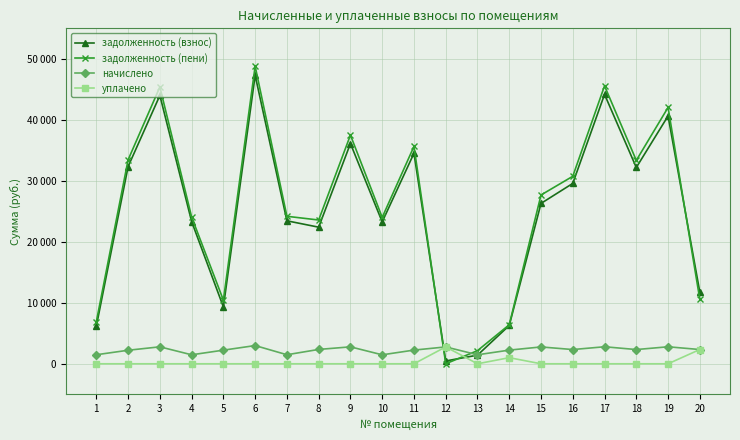

Reading left to right, list all the values displayed in this chart.

задолженность (взнос): 1=6158.4	2=32330.4	3=43995.4	4=23322.7	5=9312.0	6=47293.5	7=23440.6	8=22396.3	9=36110.0	10=23264.0	11=34514.3	12=460.7	13=1415.4	14=6278.4	15=26293.9	16=29574.2	17=44172.0	18=32181.9	19=40631.9	20=11732.2
задолженность (пени): 1=6898.6	2=33439.0	3=45384.8	4=24059.3	5=10428.0	6=48787.1	7=24180.8	8=23571.8	9=37497.6	10=23998.7	11=35635.9	12=0.0	13=2152.0	14=6398.2	15=27674.0	16=30740.4	17=45567.0	18=33348.1	19=42025.1	20=10560.3
начислено: 1=1480.6	2=2217.1	3=2778.8	4=1473.1	5=2232.0	6=2987.2	7=1480.6	8=2351.0	9=2775.1	10=1469.4	11=2243.2	12=2764.0	13=1473.1	14=2239.4	15=2760.2	16=2332.4	17=2790.0	18=2332.4	19=2786.3	20=2336.2
уплачено: 1=0.0	2=0.0	3=0.0	4=0.0	5=0.0	6=0.0	7=0.0	8=0.0	9=0.0	10=0.0	11=0.0	12=2765.2	13=0.0	14=1000.0	15=0.0	16=0.0	17=0.0	18=0.0	19=0.0	20=2340.0